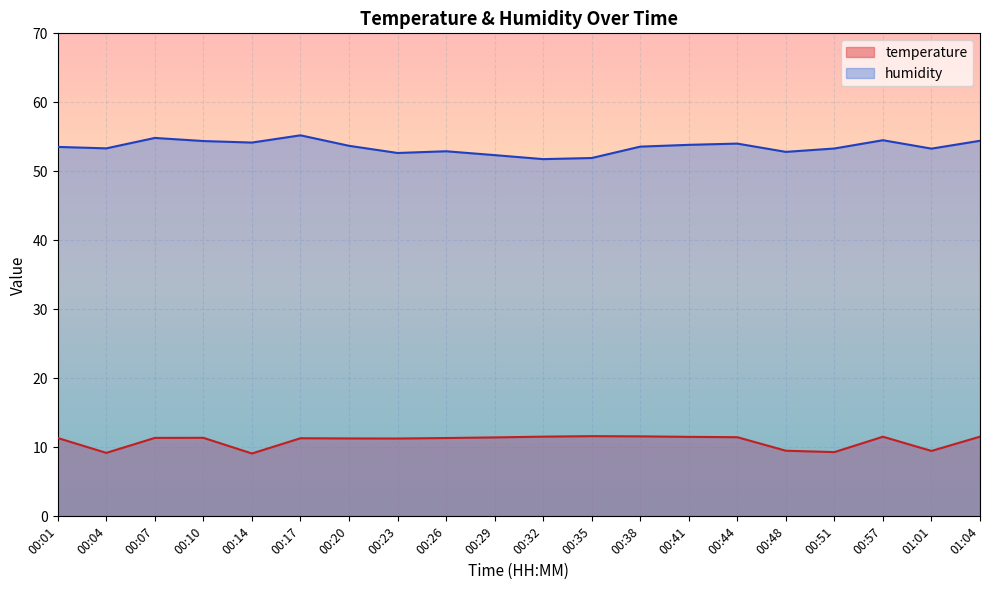

Reading right to left, what are all the values shown in this chart?

temperature: 11.6	9.5	11.5	9.3	9.5	11.5	11.5	11.6	11.6	11.6	11.4	11.3	11.3	11.3	11.3	9.1	11.4	11.4	9.2	11.3
humidity: 54.4	53.3	54.5	53.3	52.8	54.0	53.8	53.6	51.9	51.8	52.4	52.9	52.7	53.7	55.2	54.2	54.4	54.8	53.3	53.5